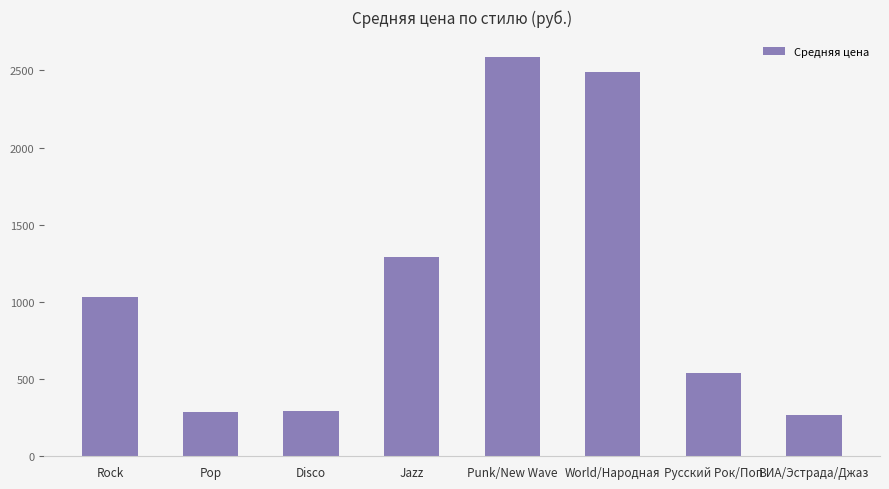

What is the maximum value shown in the chart?

2590.0